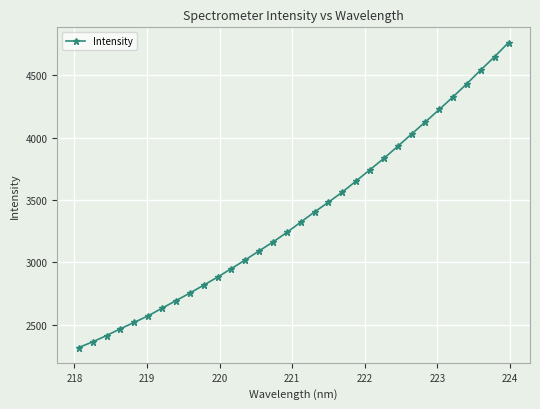

What is the average value?

3373.0